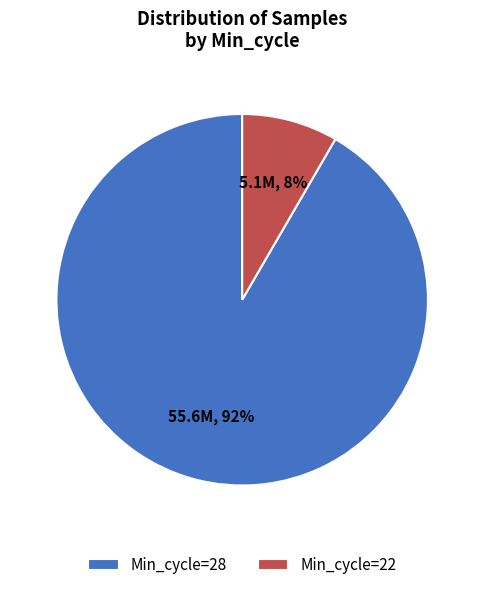

To the nearest percent, what portion does Min_cycle=28 represent?

92%